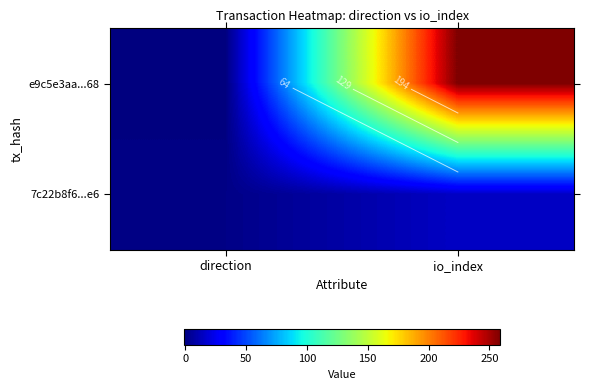

Rank the series at io_index from highest to lowest value.

e9c5e3aa...68, 7c22b8f6...e6